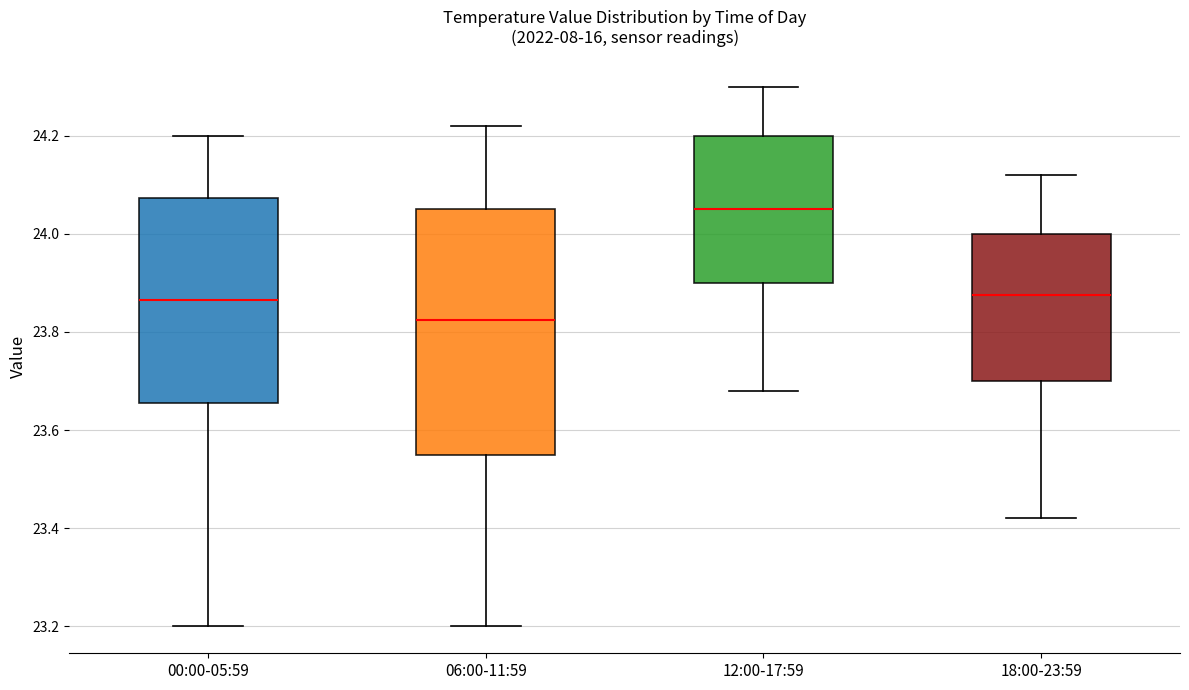

Where does the median line of the box for 12:00-17:59 sit on the y-axis? The values are not printed on the chart, so give them approximately, as read against the axis.

24.06